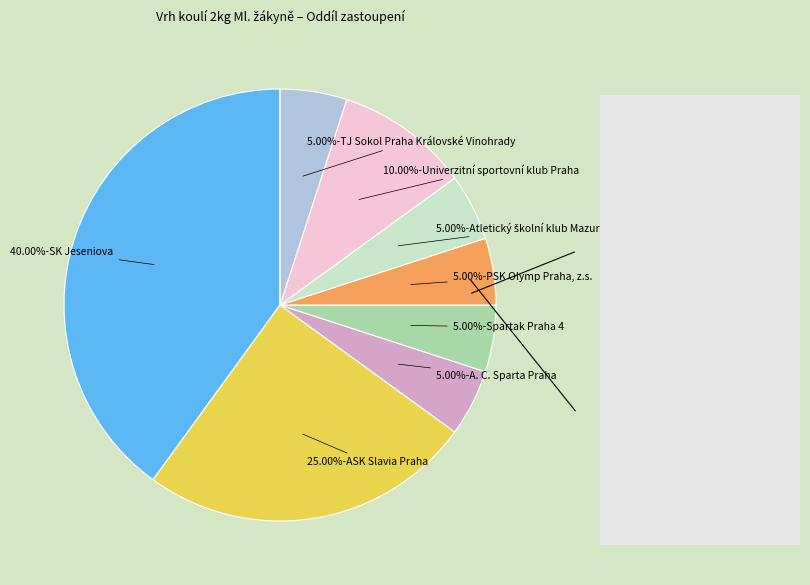

Rank the categories by value from lowest to highest.

A. C. Sparta Praha, Spartak Praha 4, PSK Olymp Praha, z.s., Atletický školní klub Mazurská, z. s., TJ Sokol Praha Královské Vinohrady, Univerzitní sportovní klub Praha, ASK Slavia Praha, SK Jeseniova